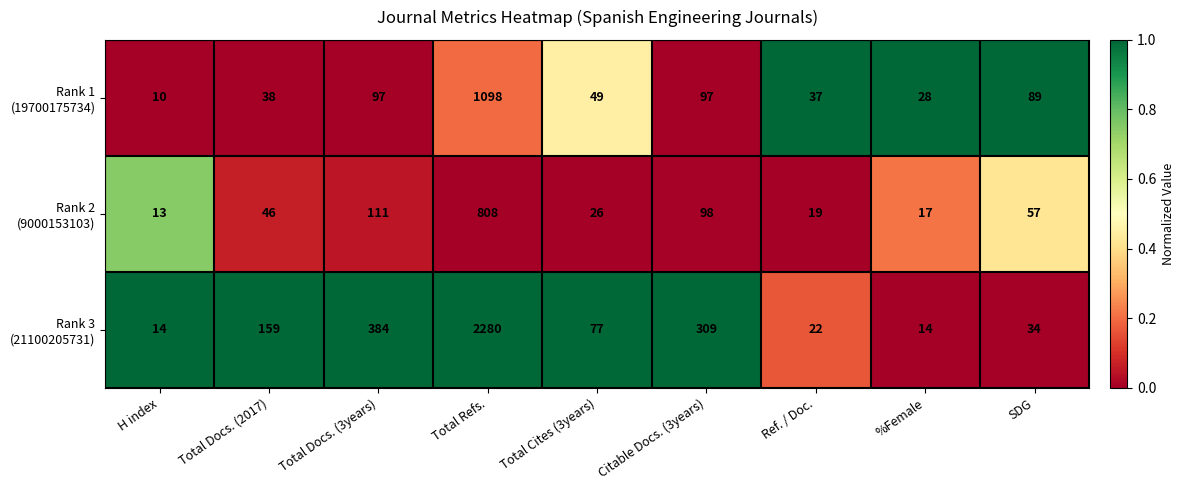

What is the total value across all series at SDG?

180